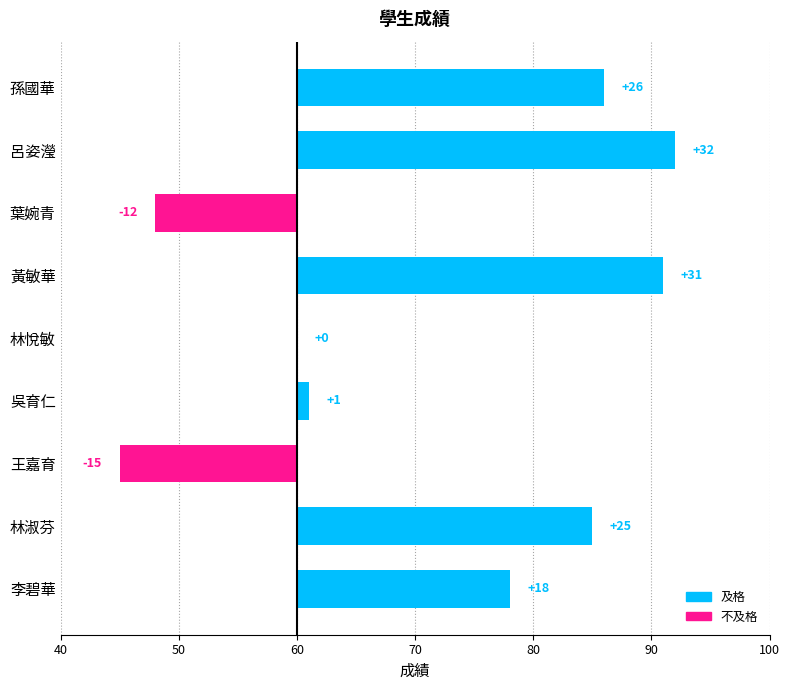

At which label is the value closest to 8?

吳育仁